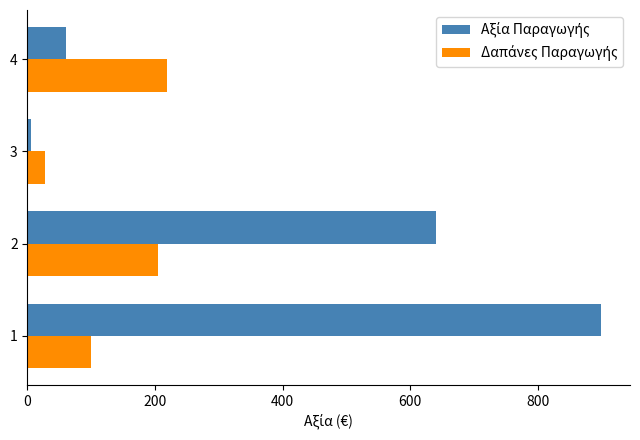

How many series are shown in this chart?

2